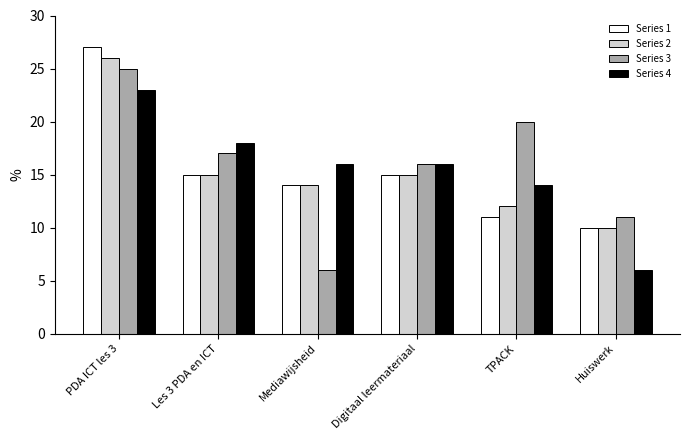

At which category is the sum across all series the highest?

PDA ICT les 3